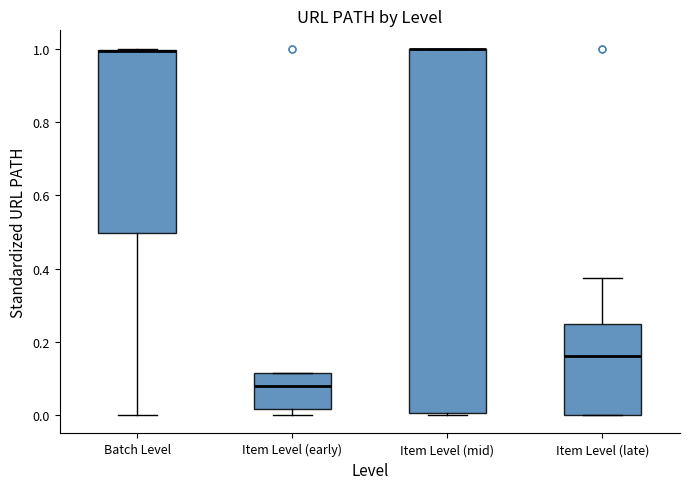

Where is the upper edge of the box for Item Level (early) on the y-axis? The values are not printed on the chart, so give them approximately, as read against the axis.

0.12